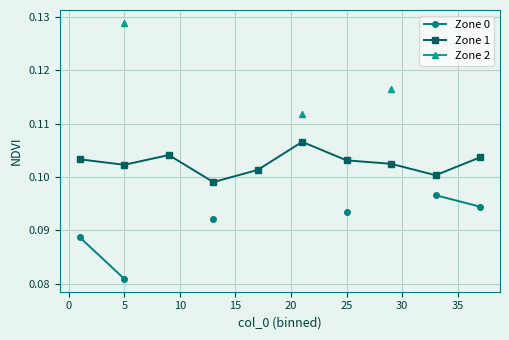

True or false: Zone 1 has more than 1 interior local peaks.

True